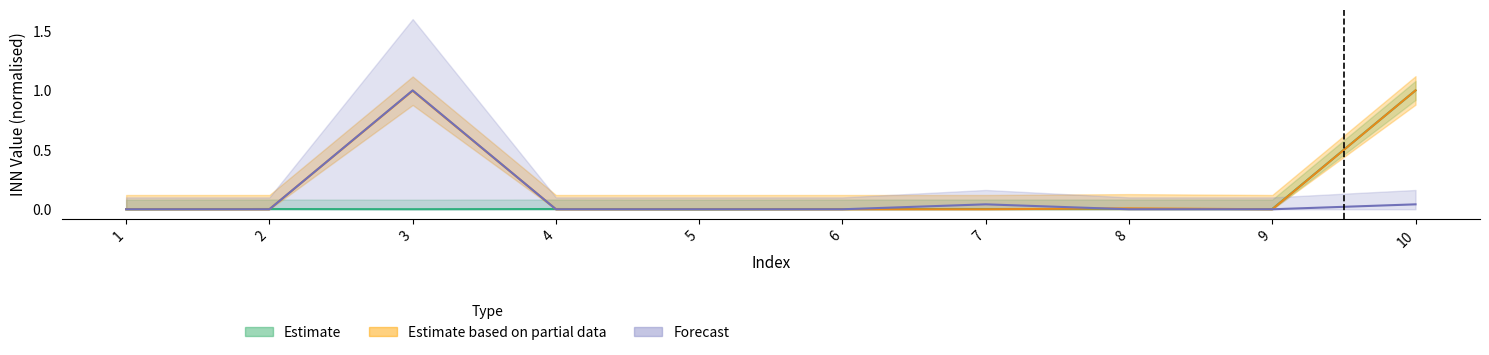

At which category does Estimate based on partial data reach its first local valley?

2